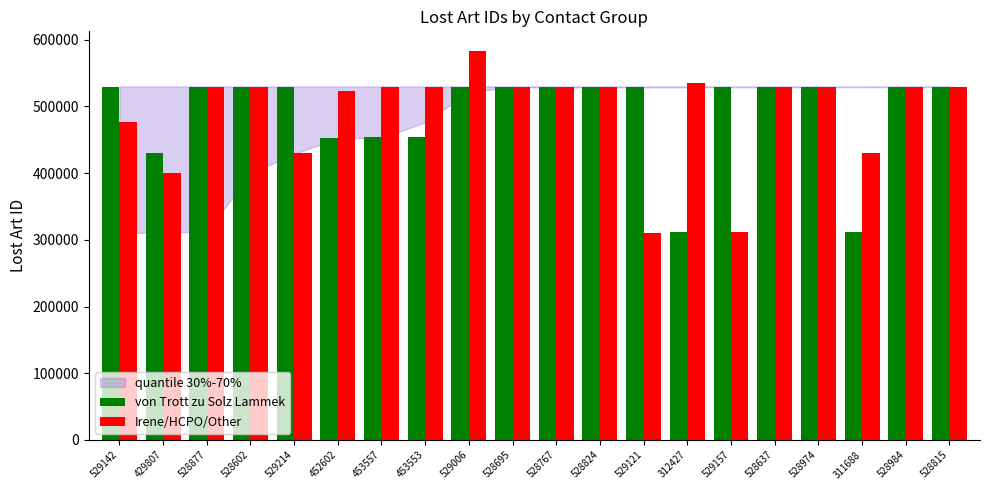

Which category has the highest value in the Irene/HCPO/Other series?

529006